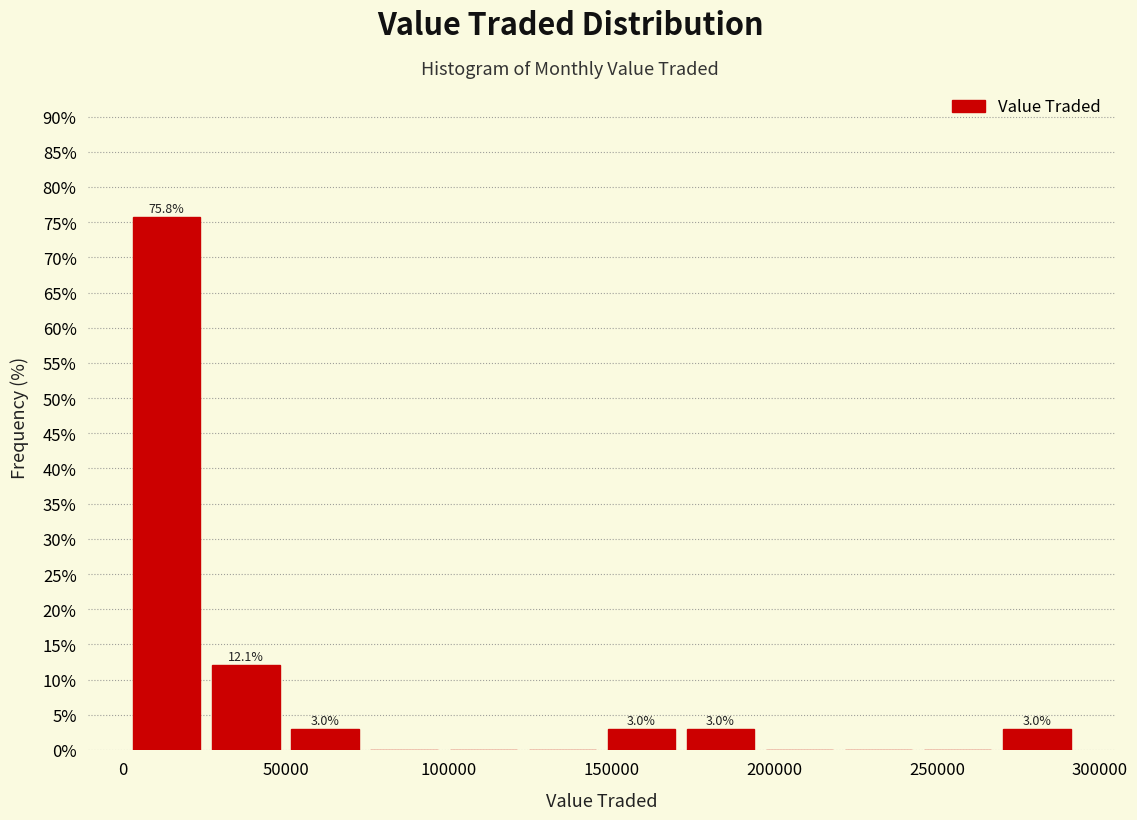

Over which range of the x-axis is the bar tallest?

0 to 25000